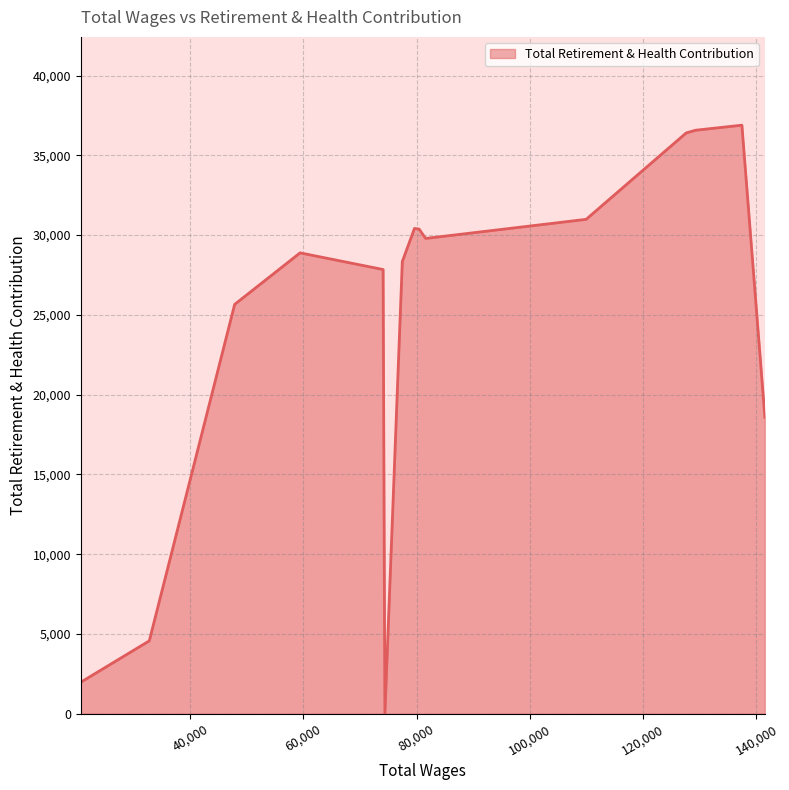

What is the greatest value displayed?

36890